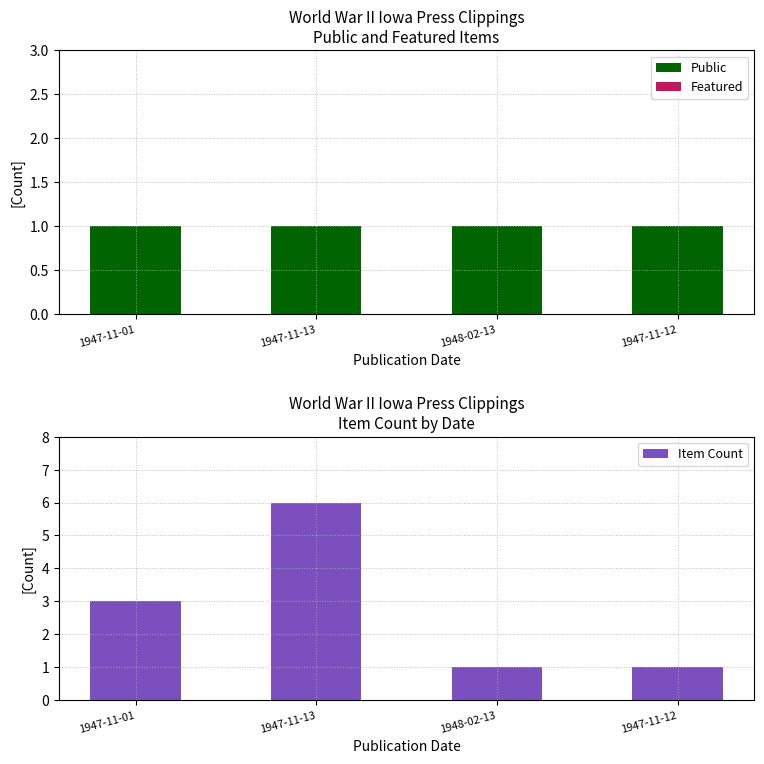

The Featured series shows 0 at 1947-11-13. True or false?

True